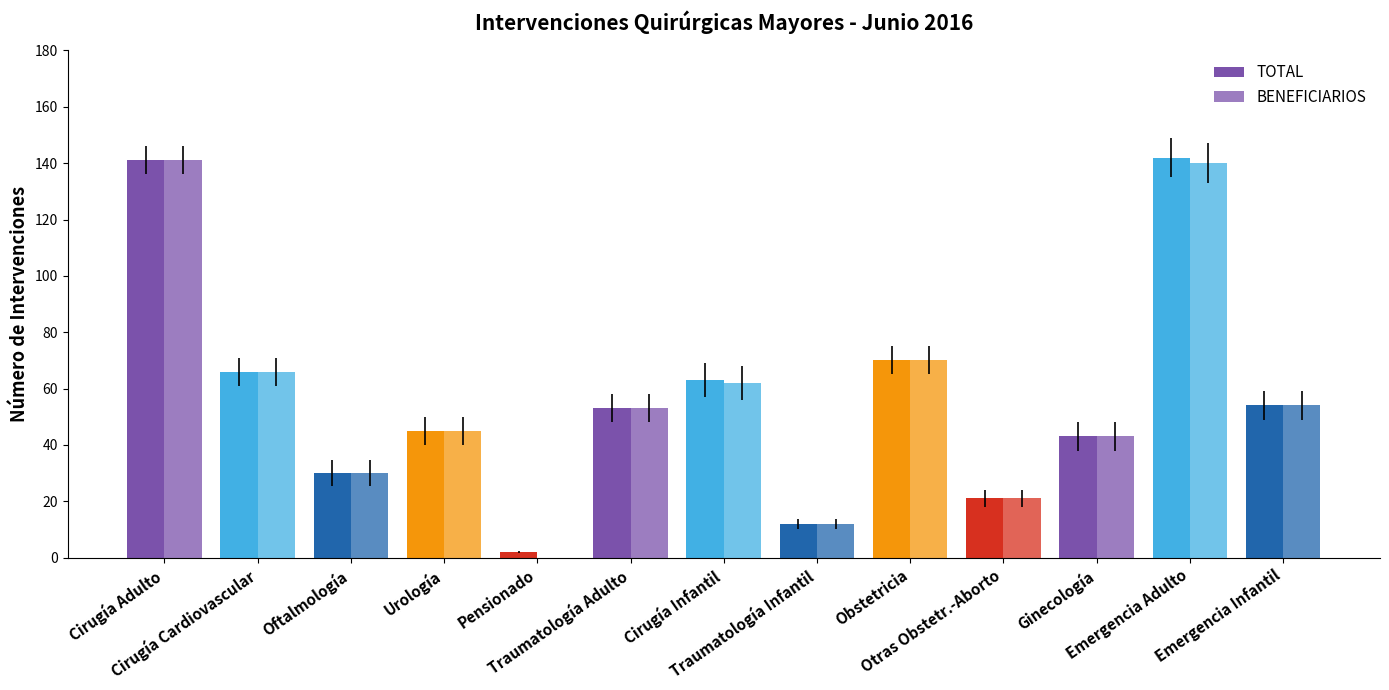

What is the total value across all series at Ginecología?

86